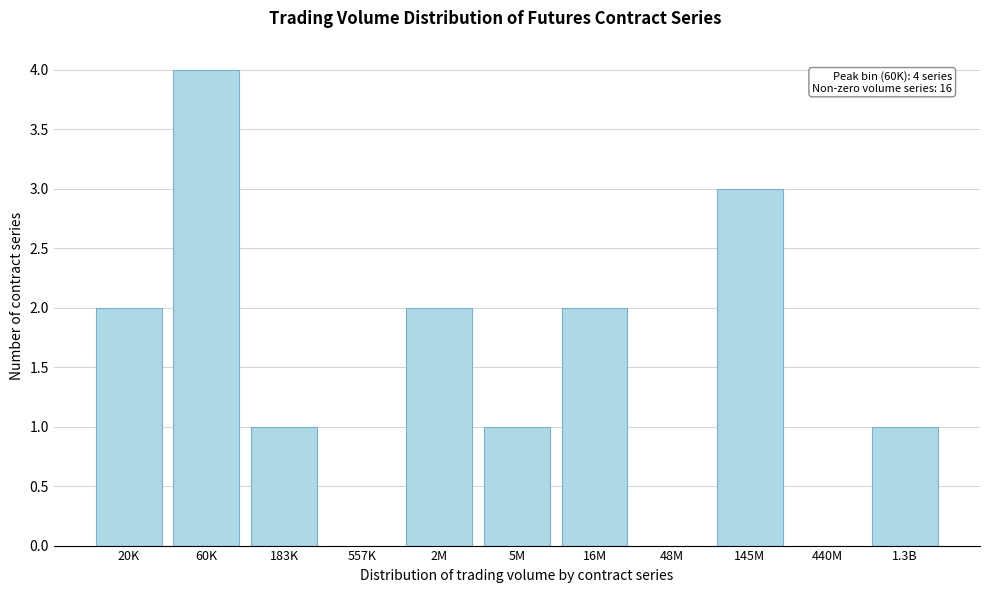

Reading left to right, extract all data points from this chart.

20K=2	60K=4	183K=1	557K=0	2M=2	5M=1	16M=2	48M=0	145M=3	440M=0	1.3B=1